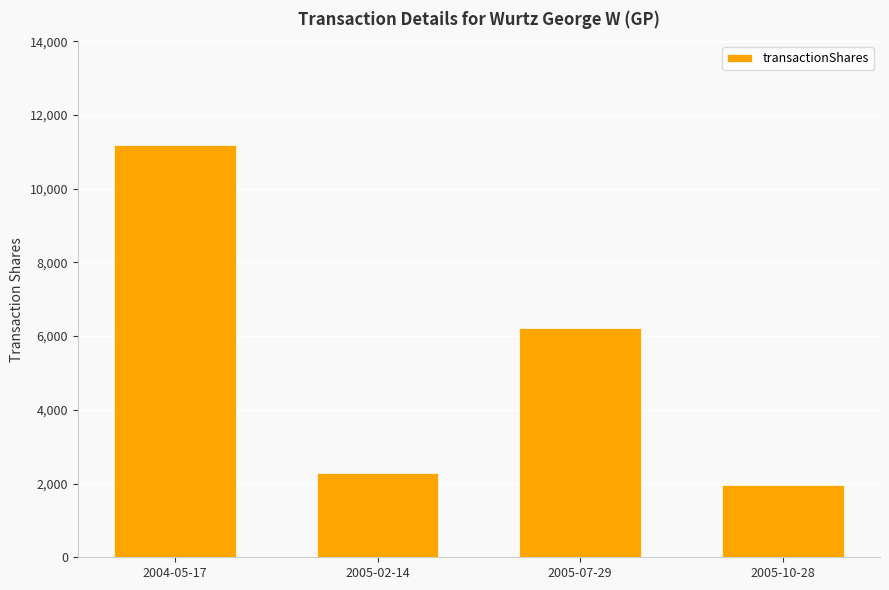

Reading left to right, transcribe all the data shown in this chart.

2004-05-17=11188	2005-02-14=2274	2005-07-29=6213	2005-10-28=1974